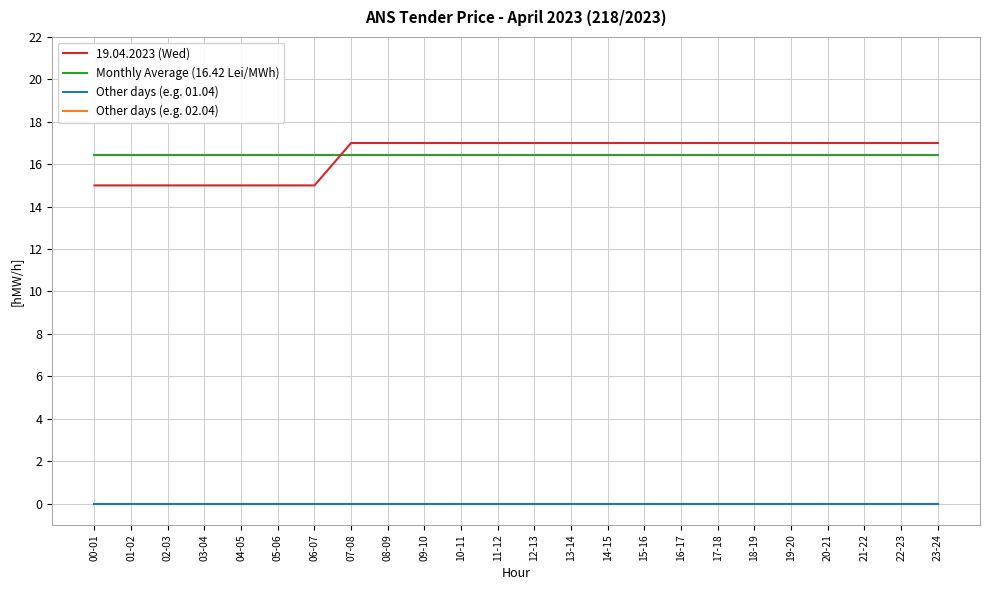

Where is 19.04.2023 (Wed) nearest to the value 16?

00-01